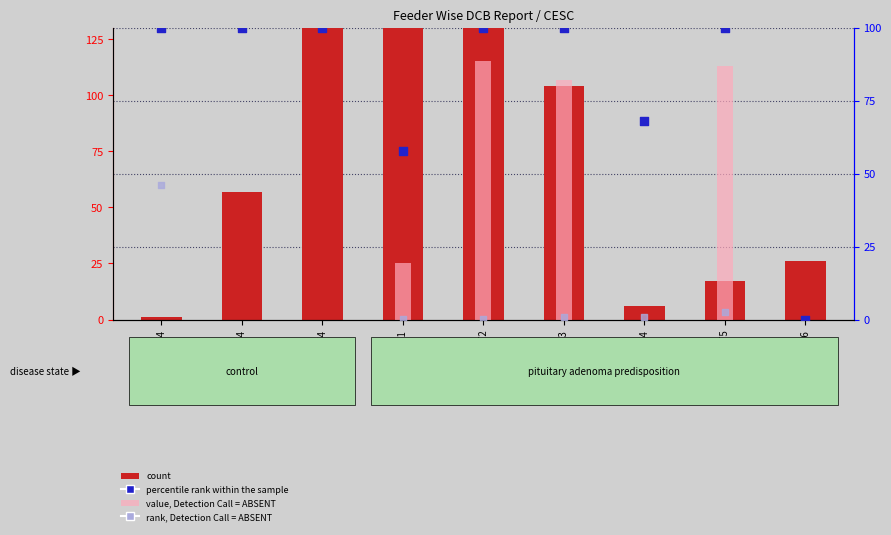

Which series has the widest spread of Y values?

count